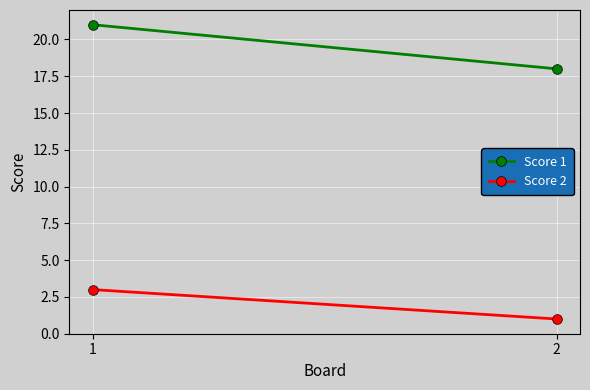

What is the sum of all Score 1 values?

39